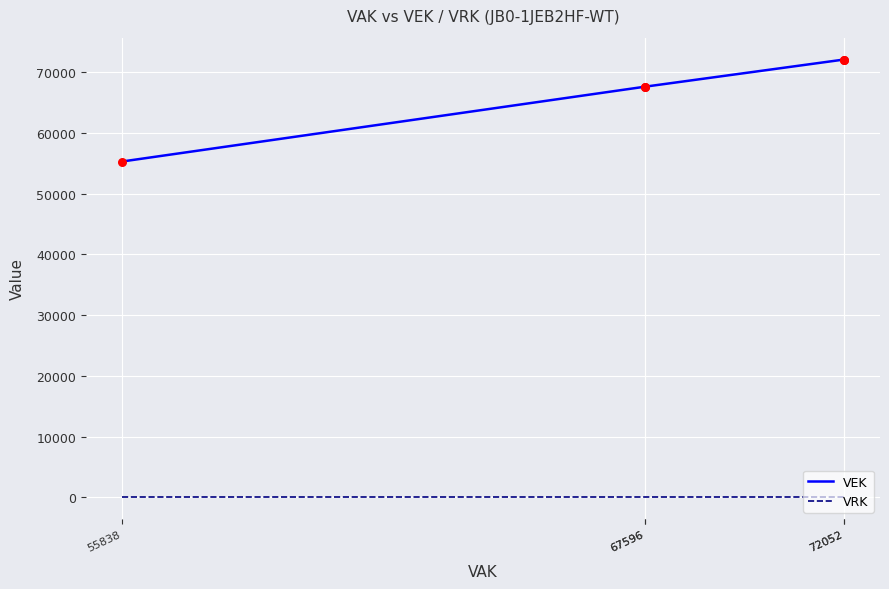

Which series has the largest Y range (max minus min)?

VEK